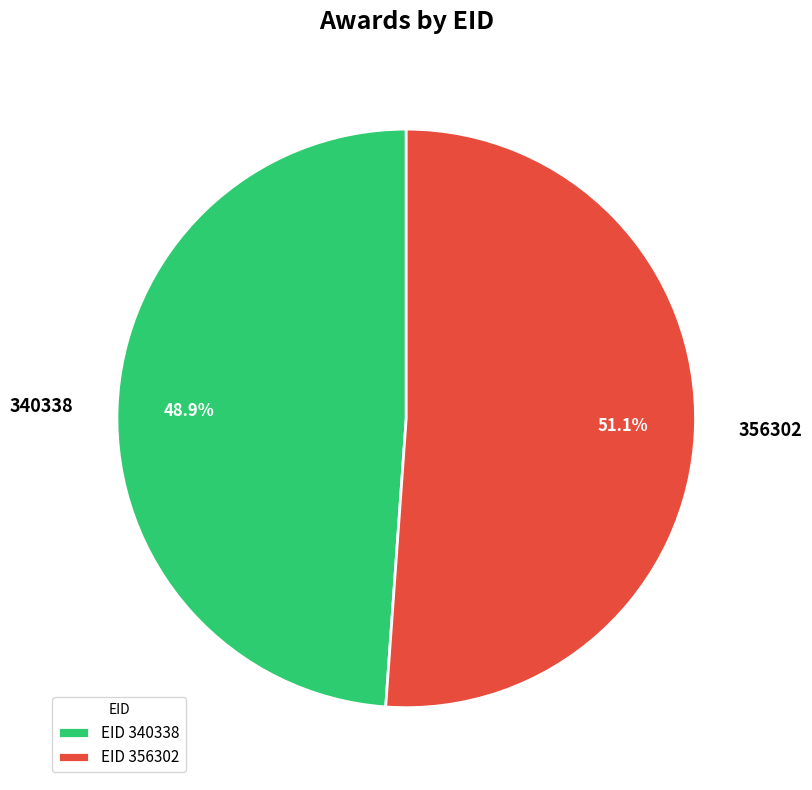

Which slice represents more than half of the pie?

356302